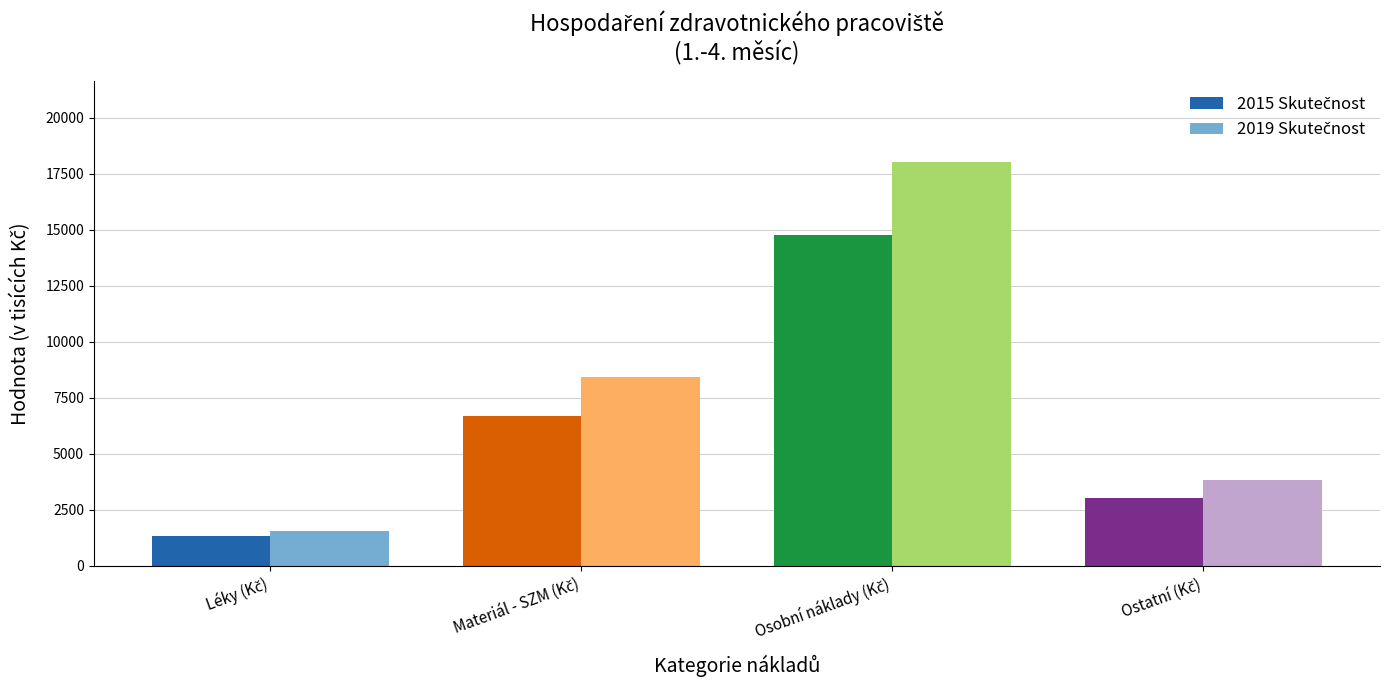

What is the maximum value shown in the chart?

18048.0